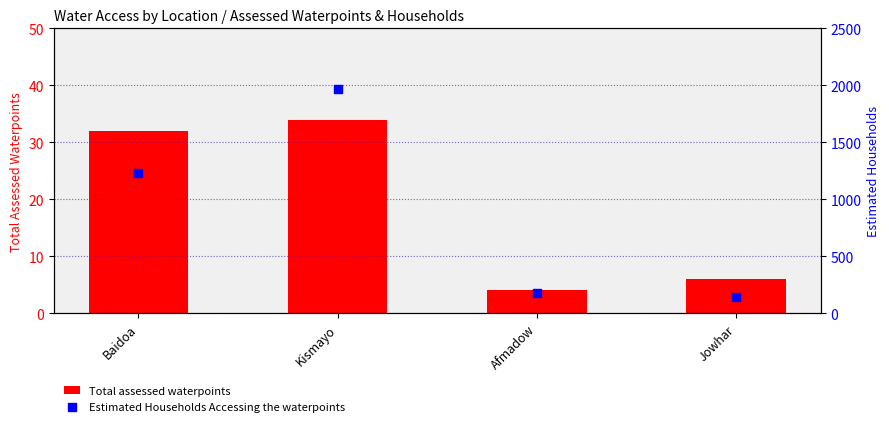

What are all the series names shown in the legend?

Total assessed waterpoints, Estimated Households Accessing the waterpoints